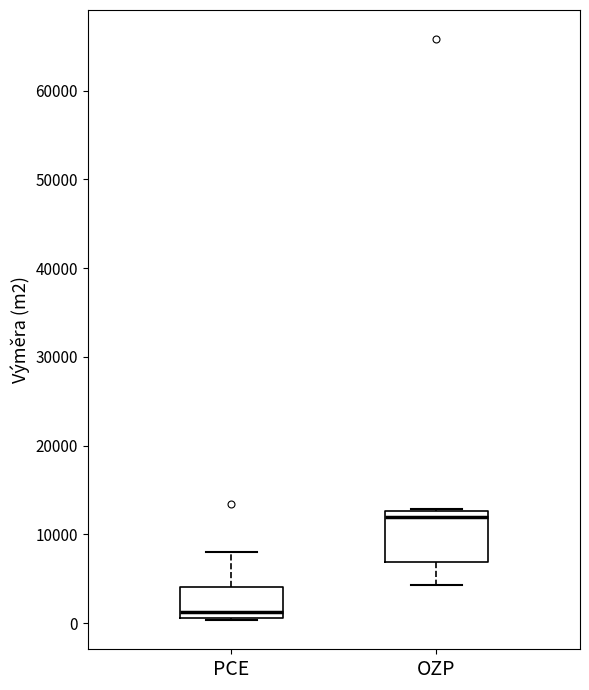

Reading left to right, transcribe this box plot: for each box, give where its median line is, the range the box spans, and where its two whiskers end, as read against the y-axis. The values are not printed on the chart, so give them approximately, as read against the axis.

PCE: median 1000 (just above the box's lower edge), box 1000 to 4000, whiskers 0 to 8000
OZP: median 12000, box 7000 to 13000, whiskers 4000 to 13000